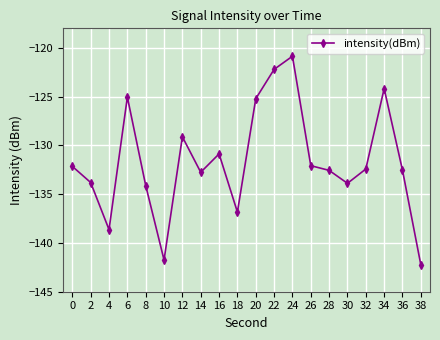

The value at 28 is -69.1. True or false?

False